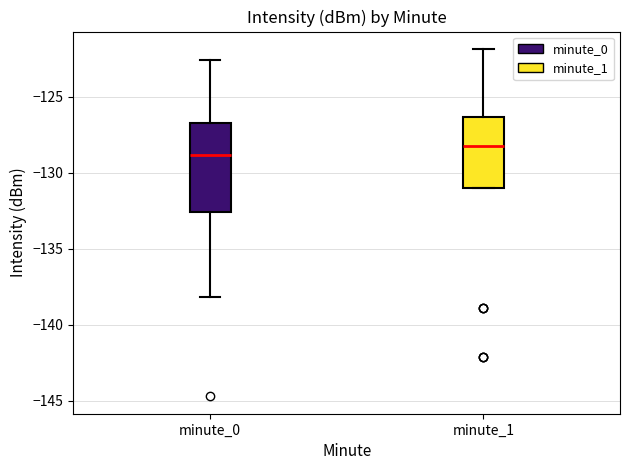

Reading left to right, transcribe this box plot: for each box, give where its median line is, the range the box spans, and where its two whiskers end, as read against the y-axis. The values are not printed on the chart, so give them approximately, as read against the axis.

minute_0: median -129.0, box -132.5 to -126.5, whiskers -138.0 to -122.5
minute_1: median -128.0, box -131.0 to -126.5, whiskers -131.0 to -122.0